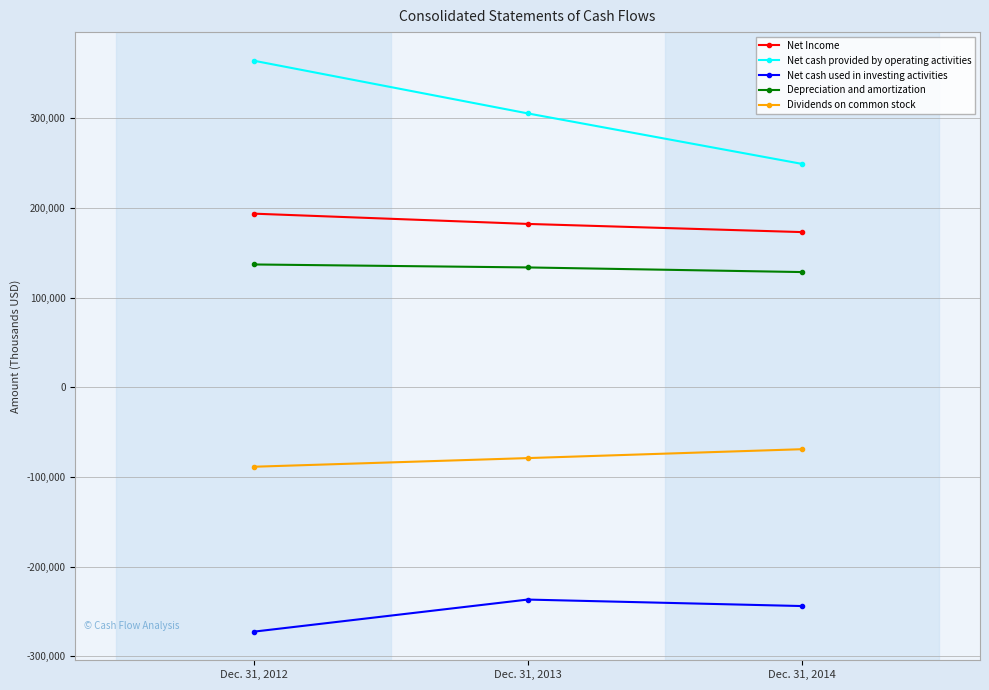

Rank the series by their maximum value, from lowest to highest.

Net cash used in investing activities, Dividends on common stock, Depreciation and amortization, Net Income, Net cash provided by operating activities